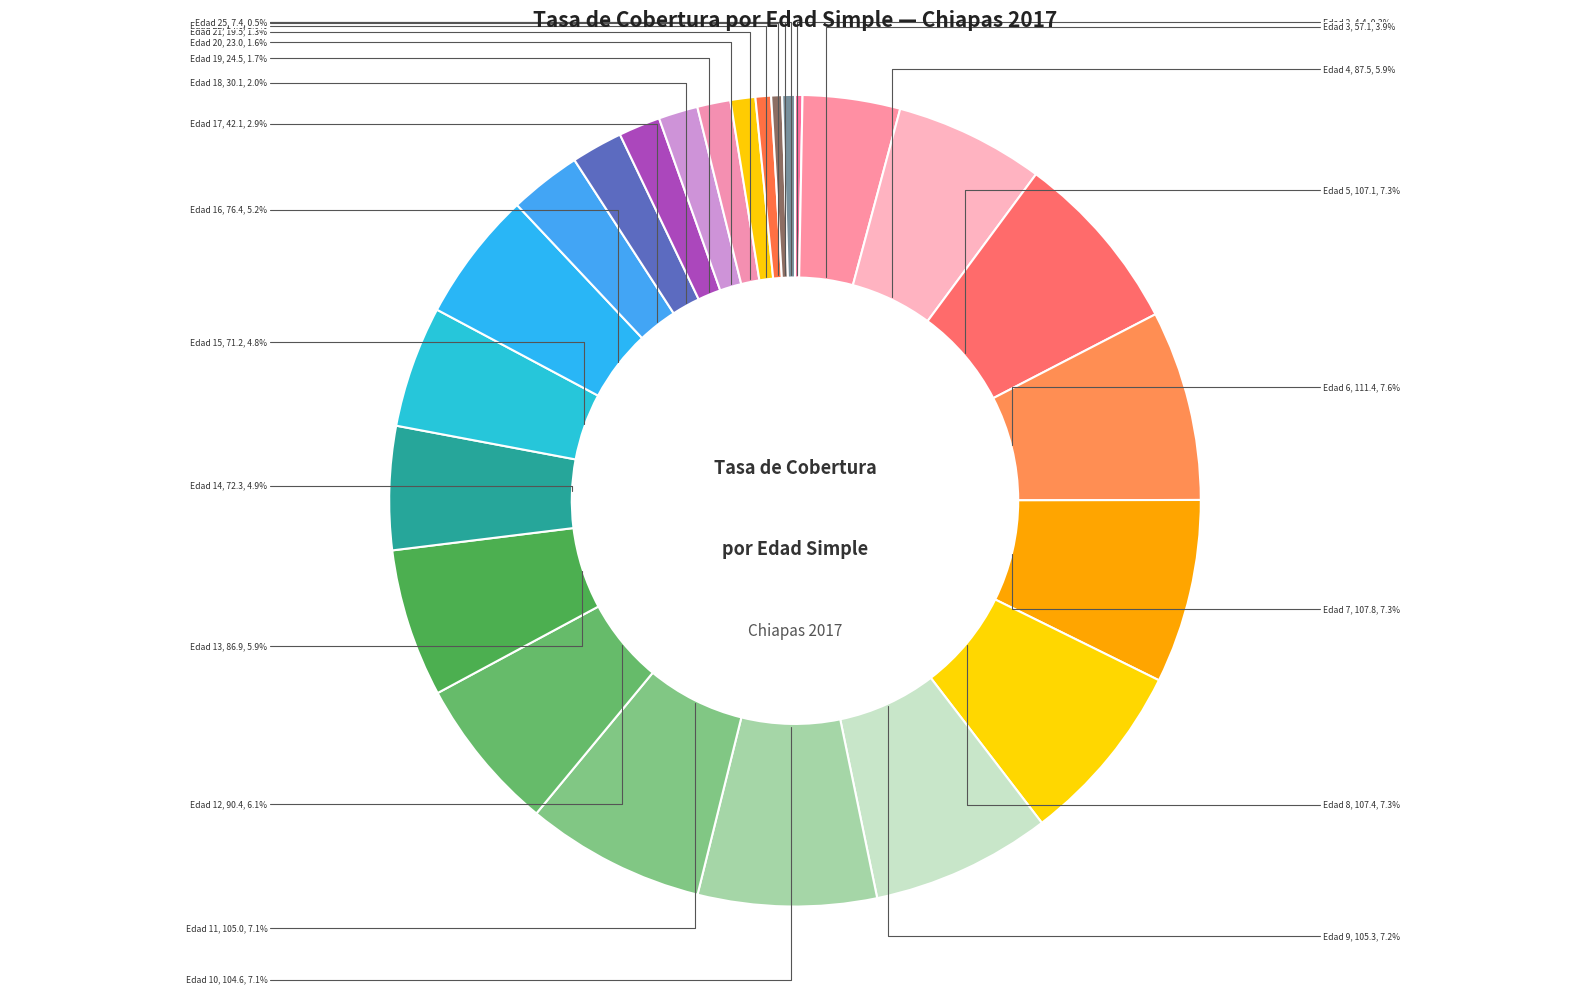

Count the number of slices in the pie.

24